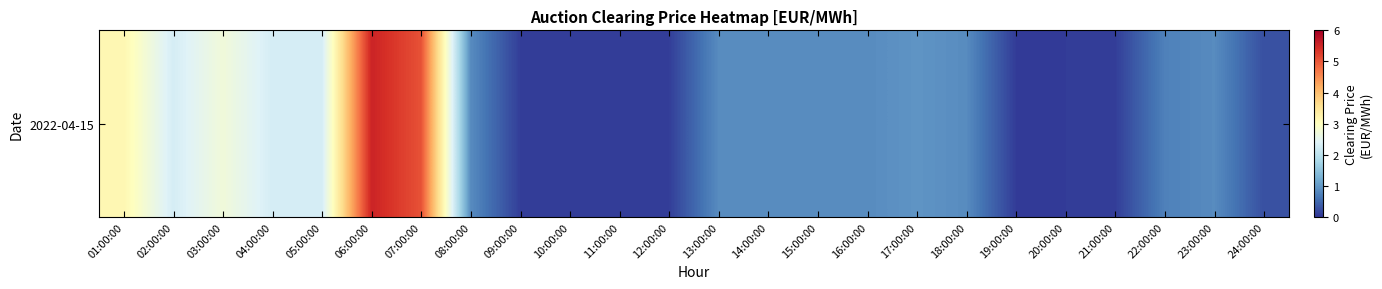

At which label is the value closest to 2?

02:00:00